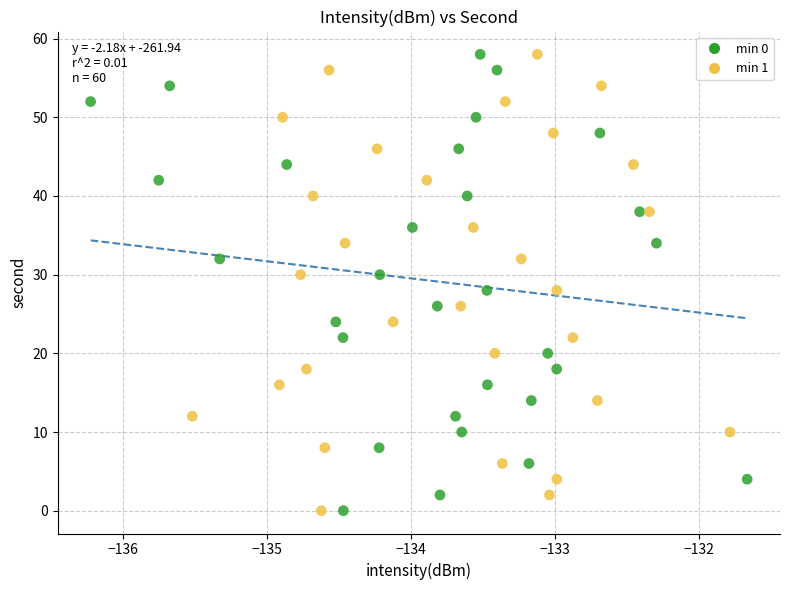

What are all the series names shown in the legend?

min 0, min 1